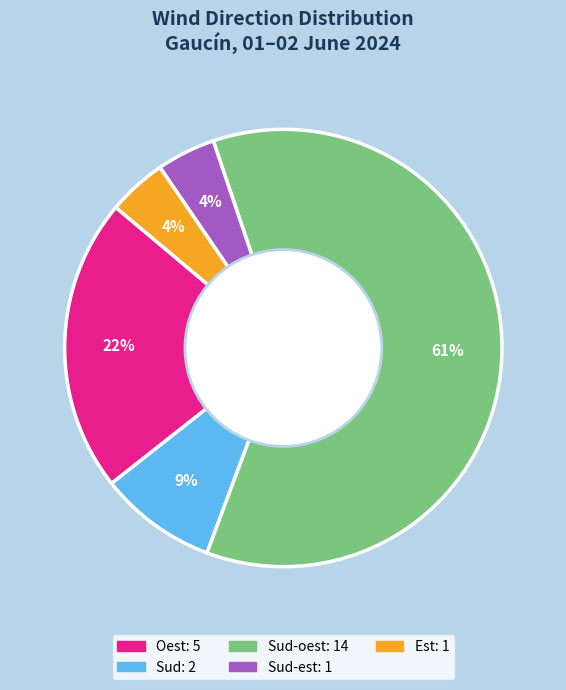

To the nearest percent, what is the average slice percentage?

20%